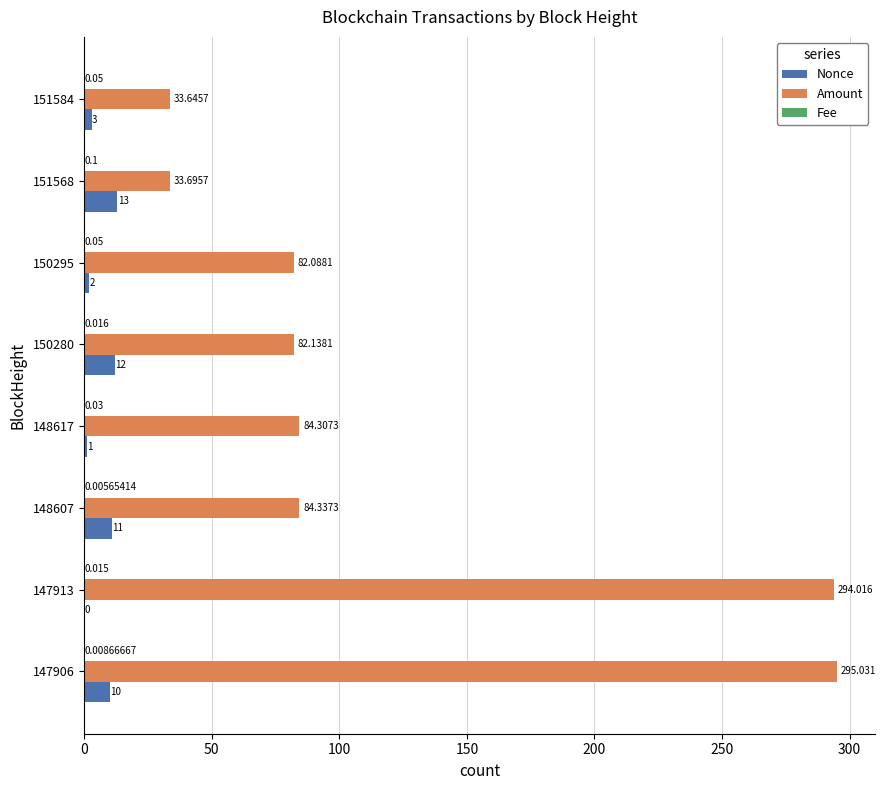

Which series changed the most between 148607 and 150280?

Amount